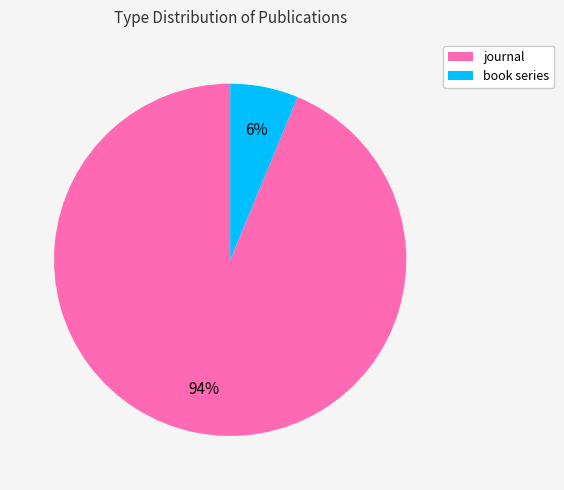

To the nearest percent, what is the average slice percentage?

50%